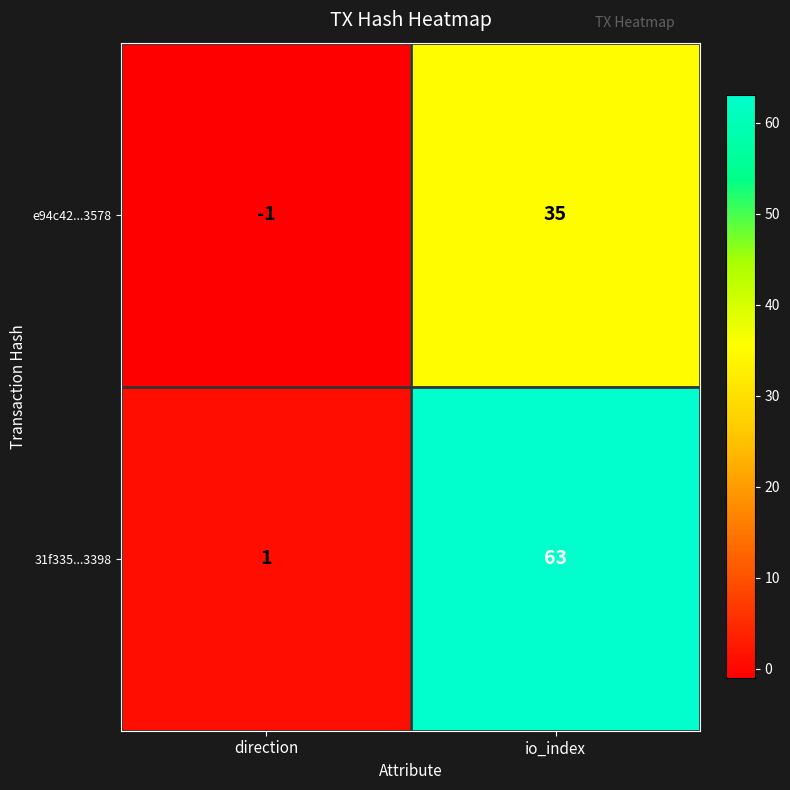

Count the number of categories in the chart.

2